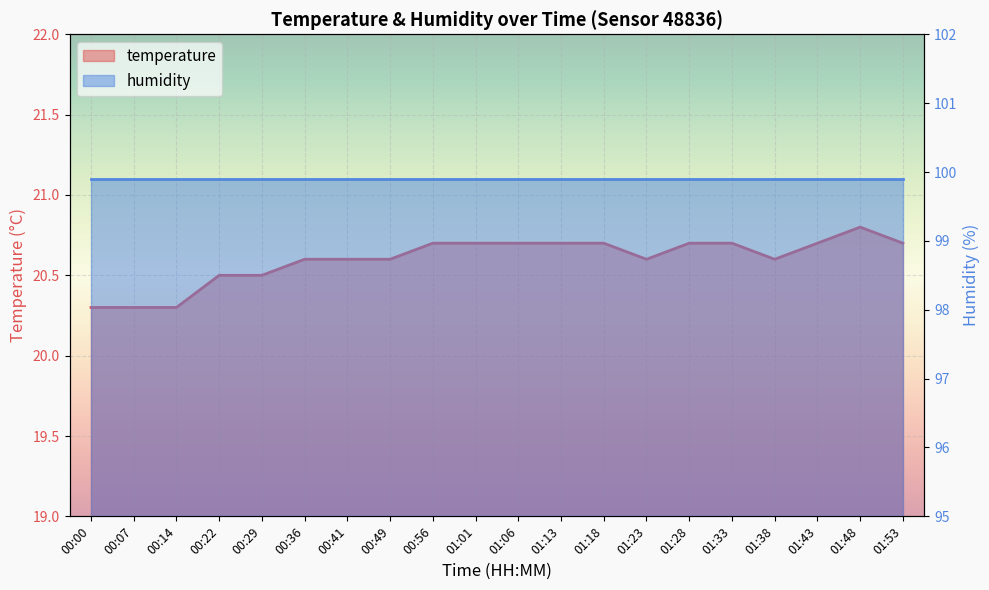

True or false: there are more than 1 points higher than both neighbors.

False